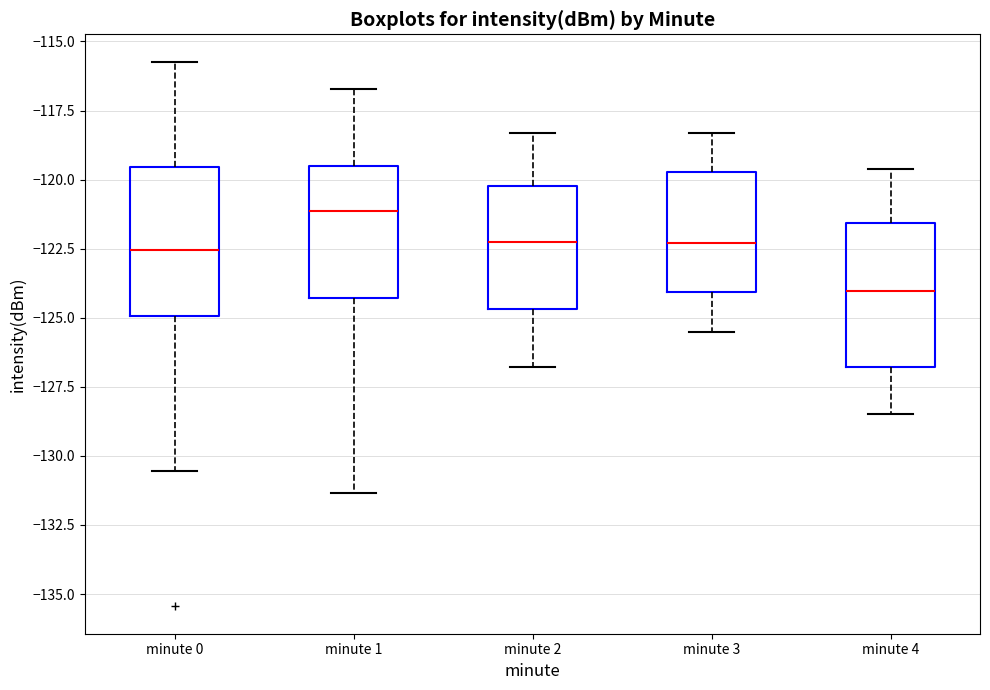

Reading left to right, read every box against the y-axis: the position of its median line, the range the box covers, and the ends of its whiskers. The values are not printed on the chart, so give them approximately, as read against the axis.

minute 0: median -122.5, box -125.0 to -119.5, whiskers -130.5 to -115.5
minute 1: median -121.0, box -124.5 to -119.5, whiskers -131.5 to -116.5
minute 2: median -122.0, box -124.5 to -120.0, whiskers -127.0 to -118.5
minute 3: median -122.5, box -124.0 to -119.5, whiskers -125.5 to -118.5
minute 4: median -124.0, box -127.0 to -121.5, whiskers -128.5 to -119.5